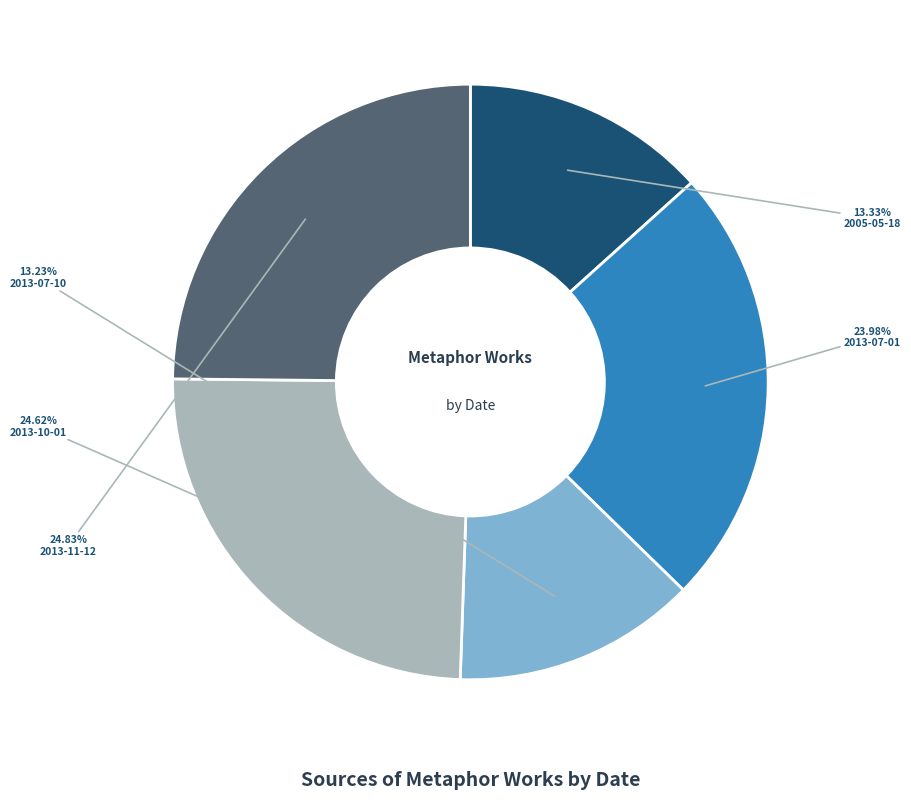

To the nearest percent, what percentage of the pie is 2013-07-01?

24%